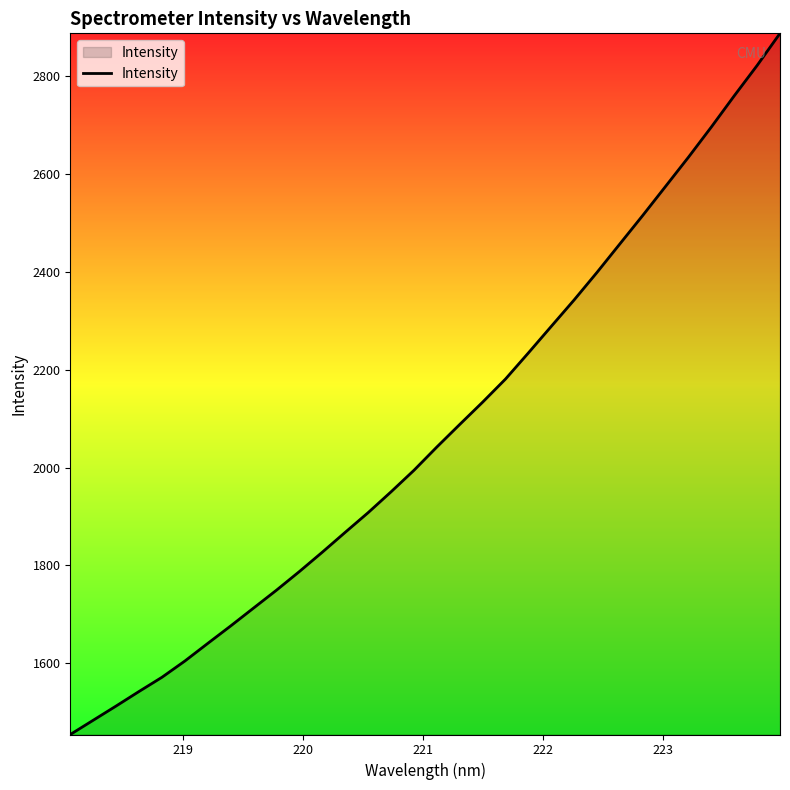

Is this an area chart (filled region under the line)?

Yes